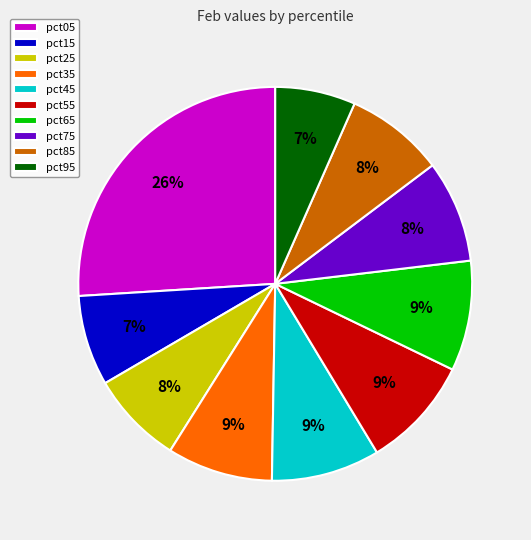

Is the sum of pct85 and pct25 greater than half?

No